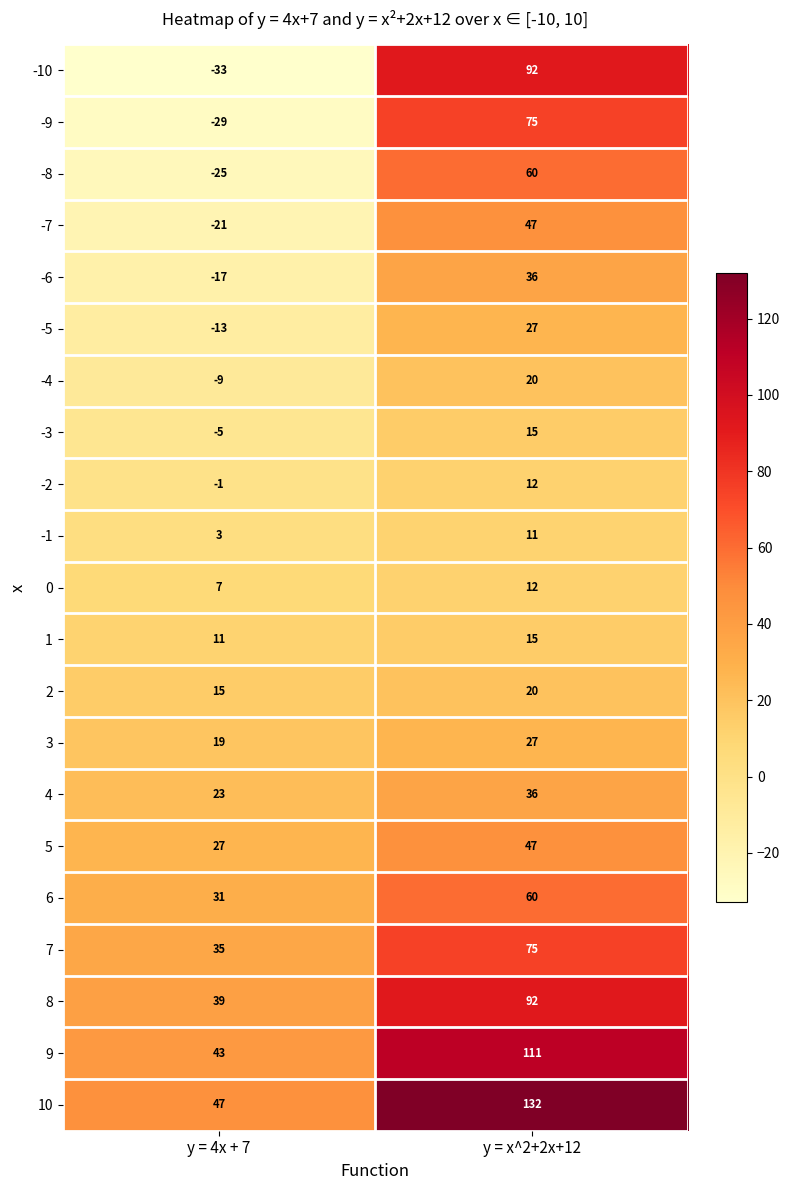

How many data points in -6 are less than 36?

1